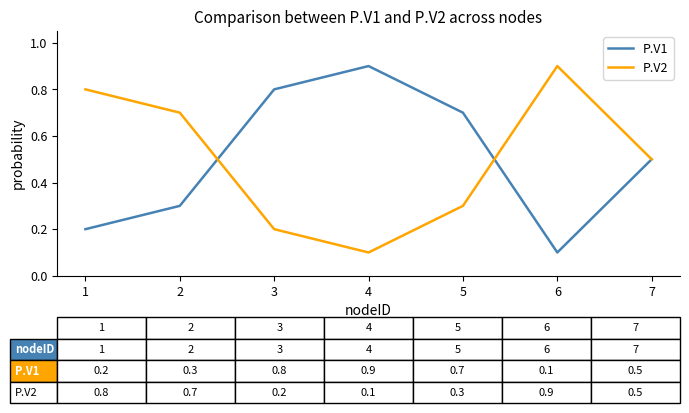

What is the greatest value displayed?

0.9